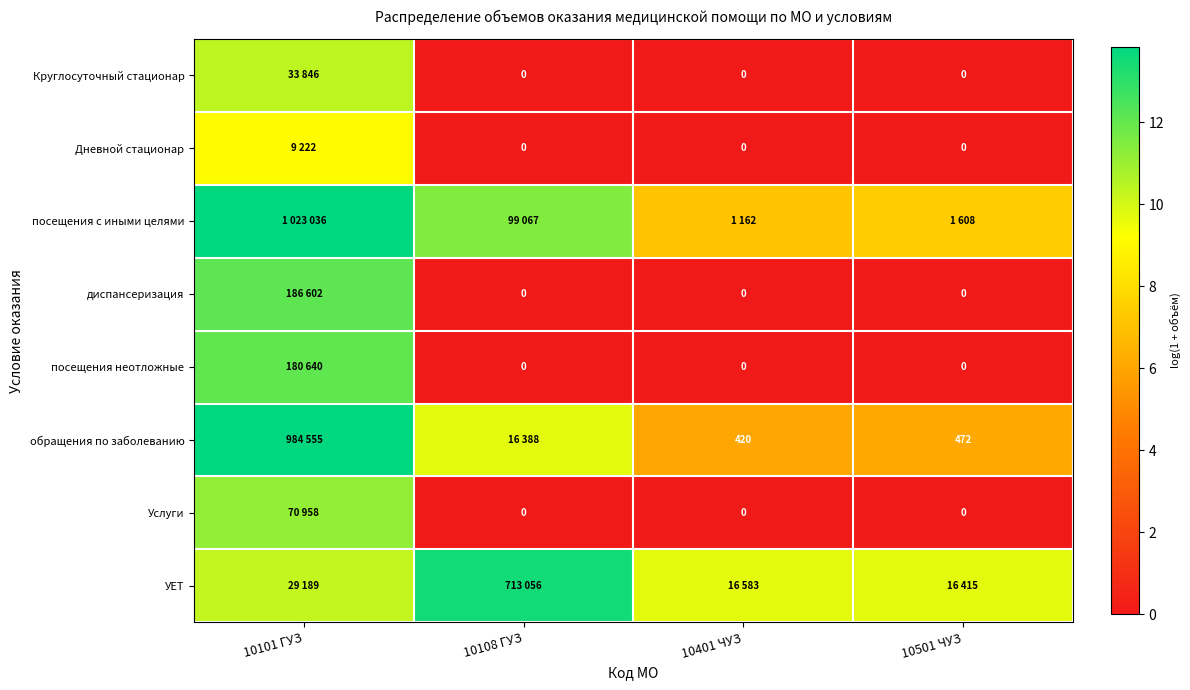

Is it true that Круглосуточный стационар equals 0.0 at 10501 ЧУЗ?

True